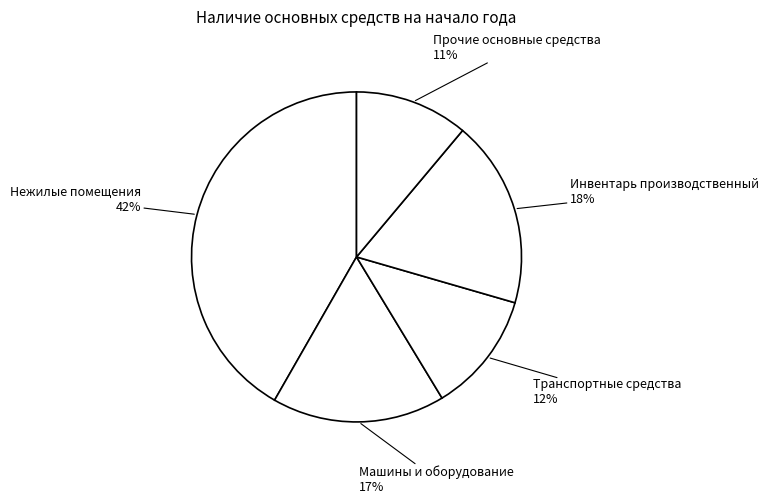

Is there any slice that represents more than half of the pie?

No